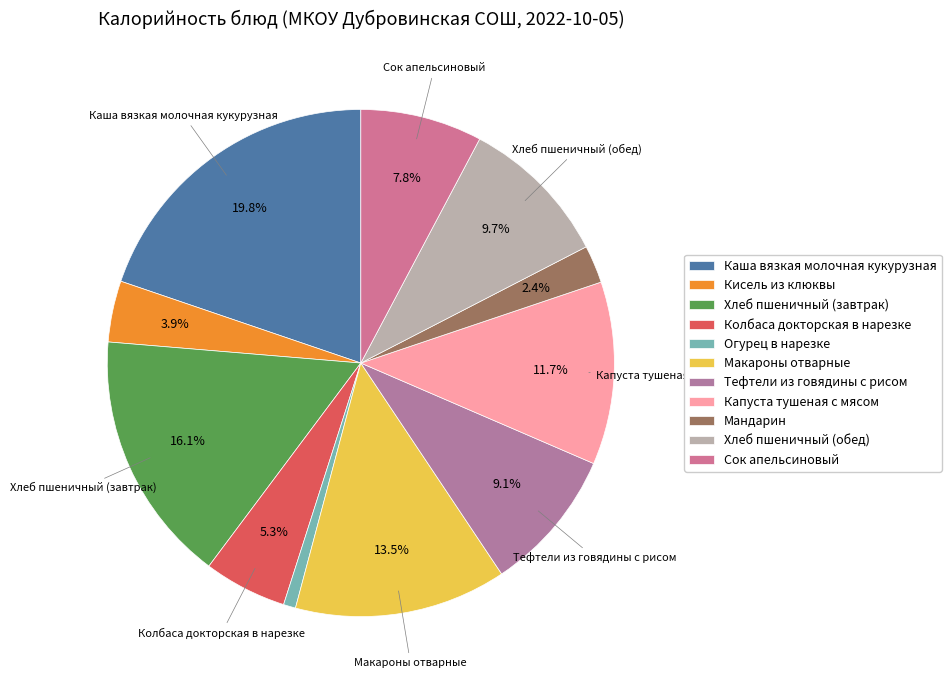

To the nearest percent, what is the average slice percentage?

9%